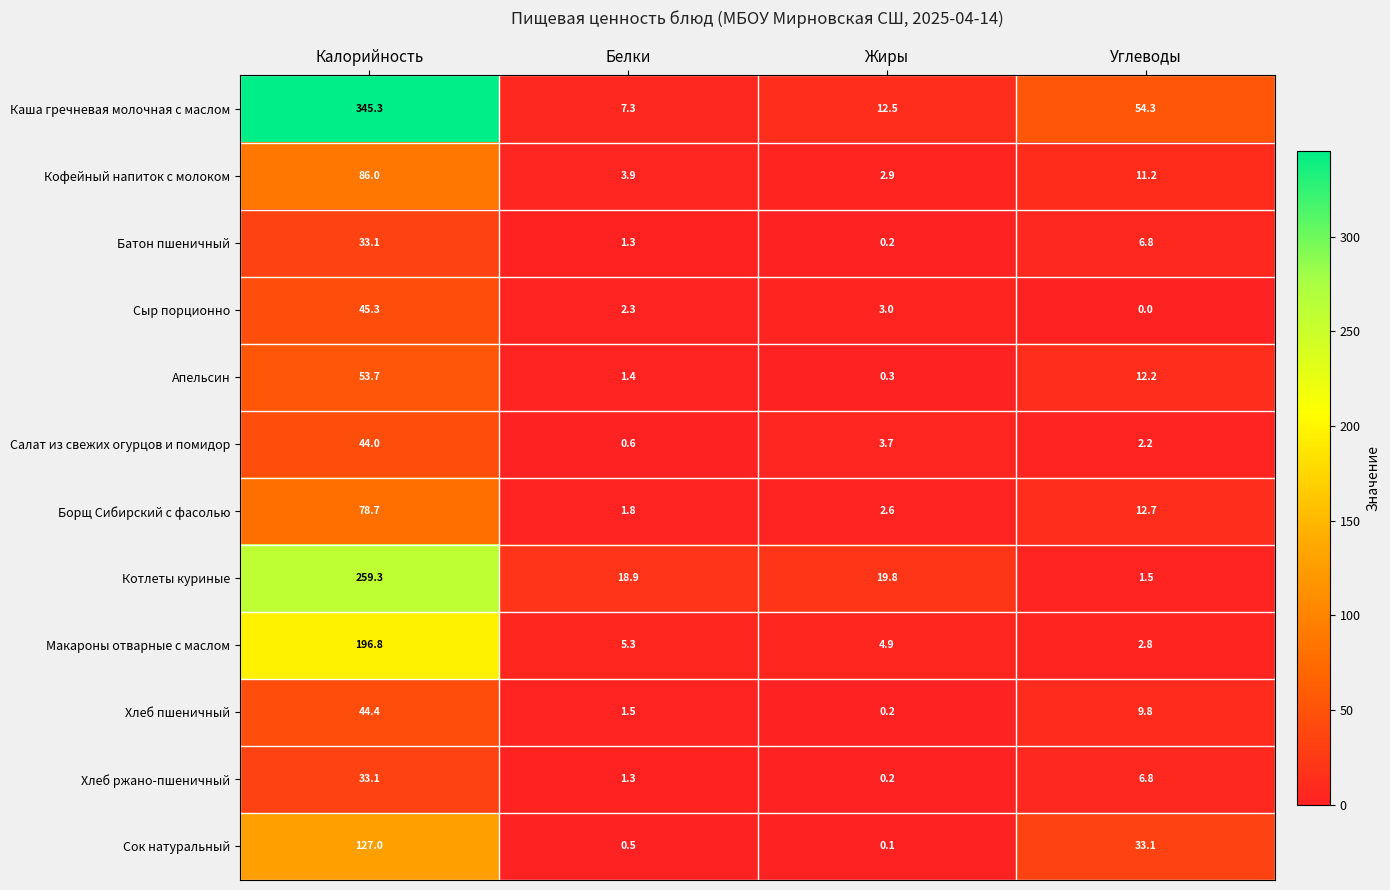

List the labels in order of Сок натуральный value, largest first.

Калорийность, Углеводы, Белки, Жиры